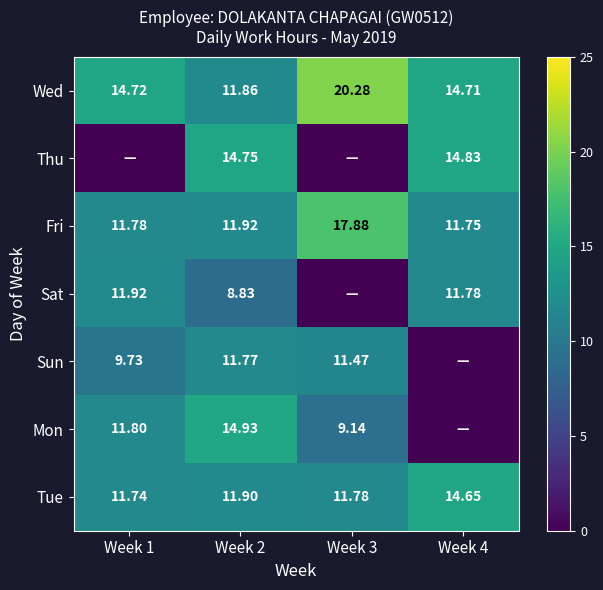

Count the number of data series in this chart.

7